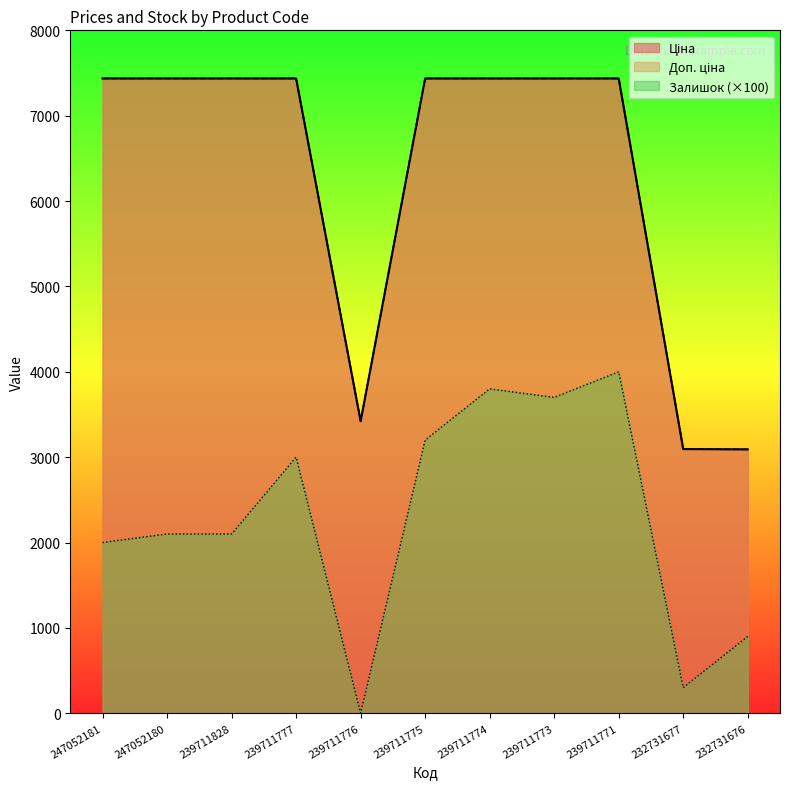

Which series has the largest range (max minus min)?

Доп. ціна